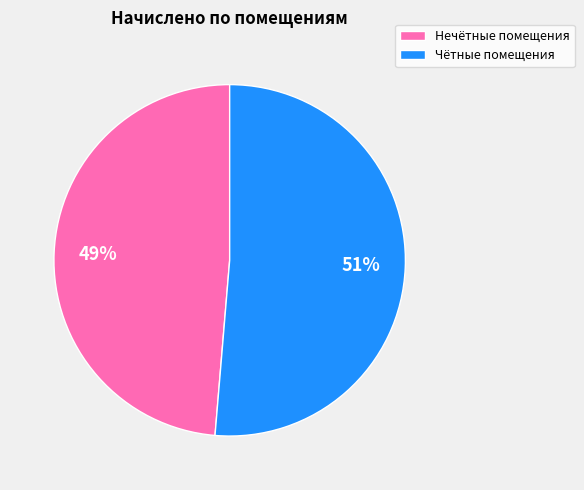

Is there a majority slice in this chart?

Yes